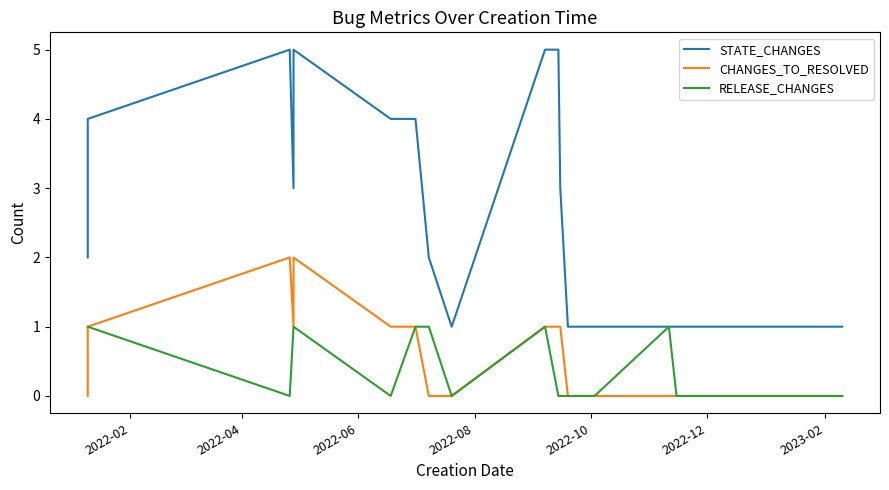

True or false: CHANGES_TO_RESOLVED has more than 1 points higher than both neighbors.

True